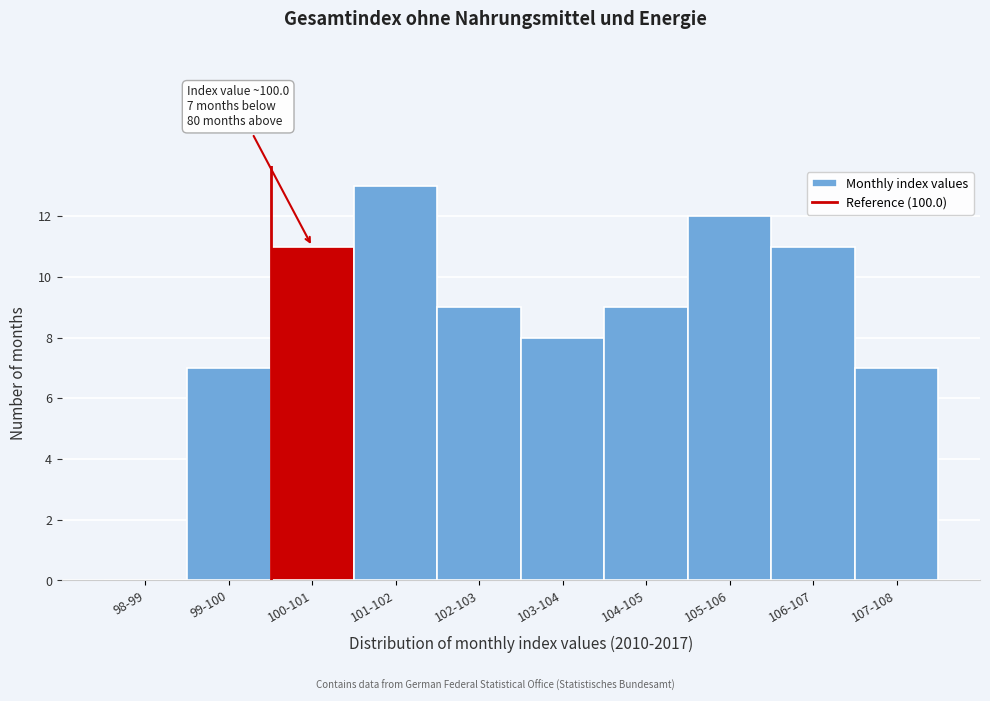

Reading left to right, what are all the values shown in this chart?

98-99=0	99-100=7	100-101=11	101-102=13	102-103=9	103-104=8	104-105=9	105-106=12	106-107=11	107-108=7